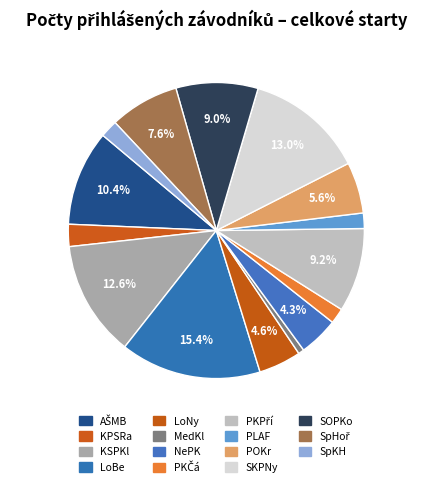

Rank the categories by value from lowest to highest.

MedKl, PKČá, PLAF, SpKH, KPSRa, NePK, LoNy, POKr, SpHoř, SOPKo, PKPří, AŠMB, KSPKl, SKPNy, LoBe